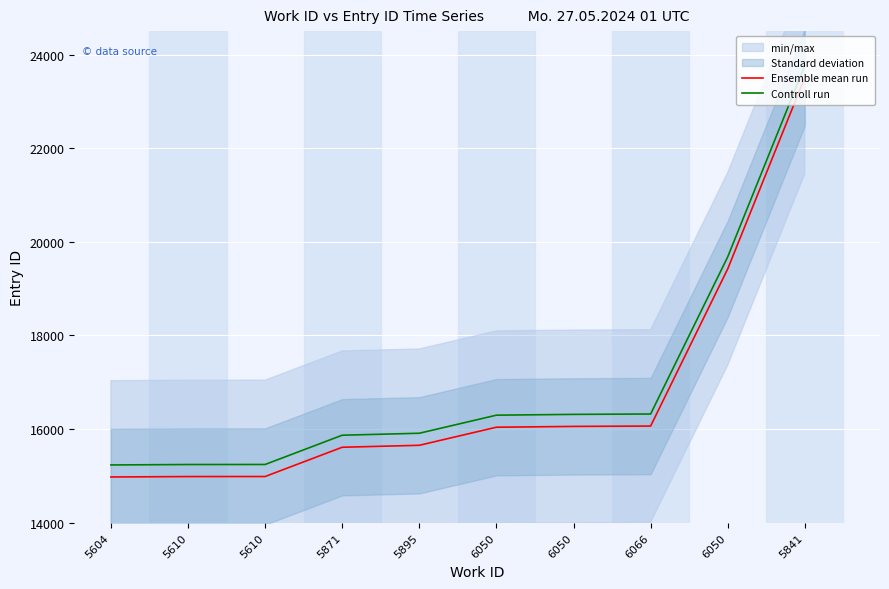

At which label does Controll run reach its minimum?

5604